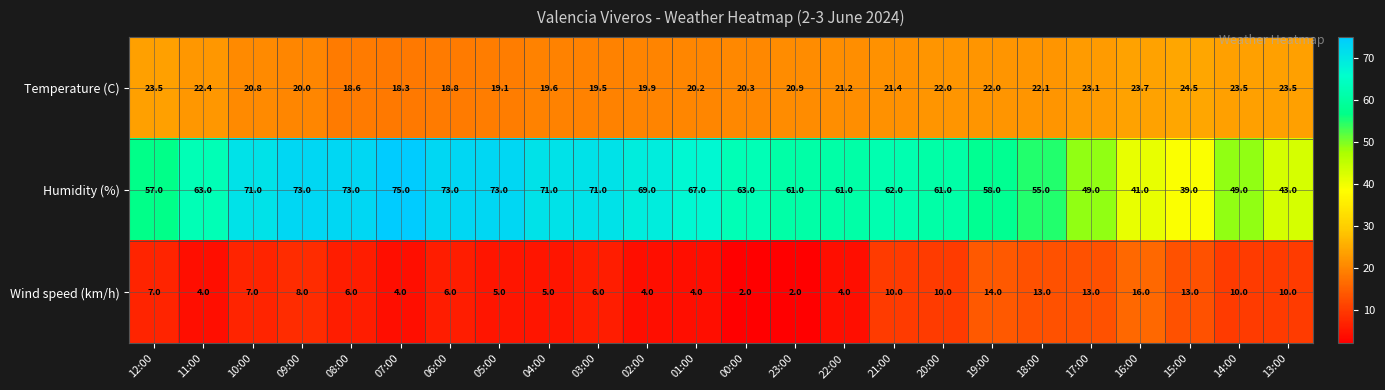

List the series in order of their overall mean, highest first.

Humidity (%), Temperature (C), Wind speed (km/h)